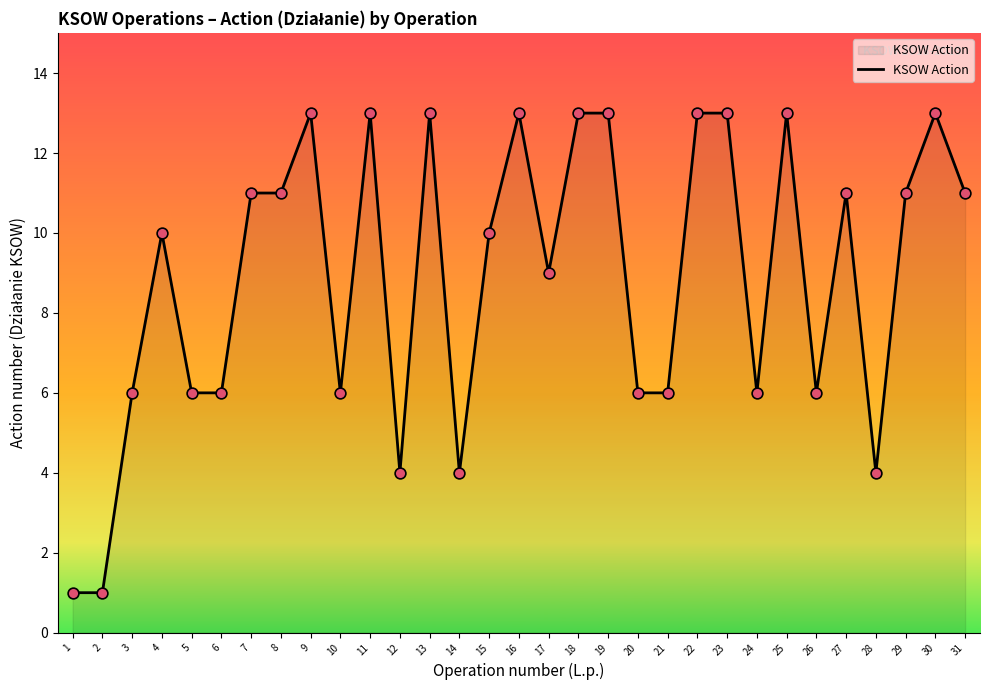

Which has a higher value, 26 or 13?

13